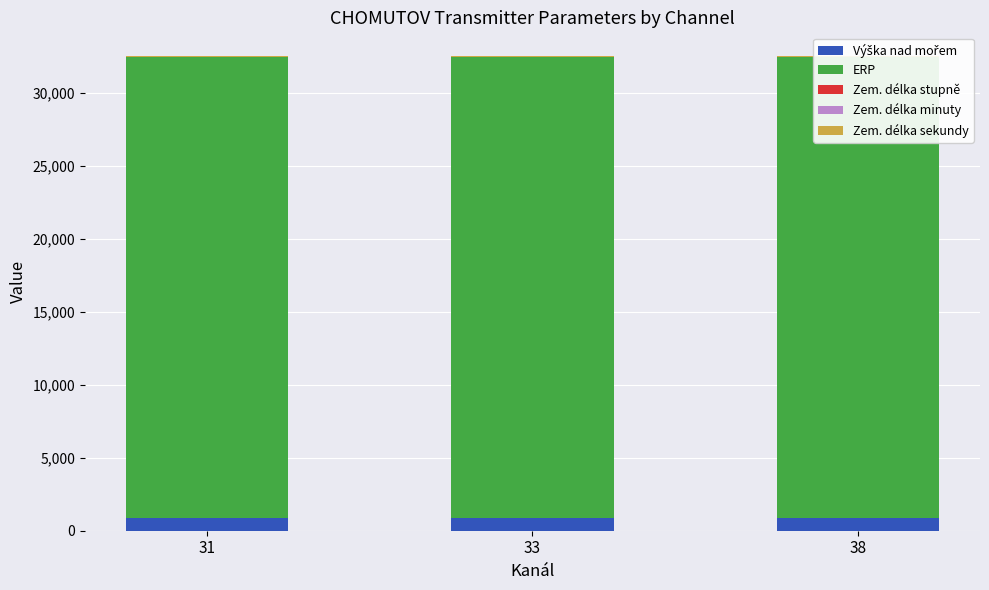

What is the difference between the maximum and minimum values in the Výška nad mořem series?

2